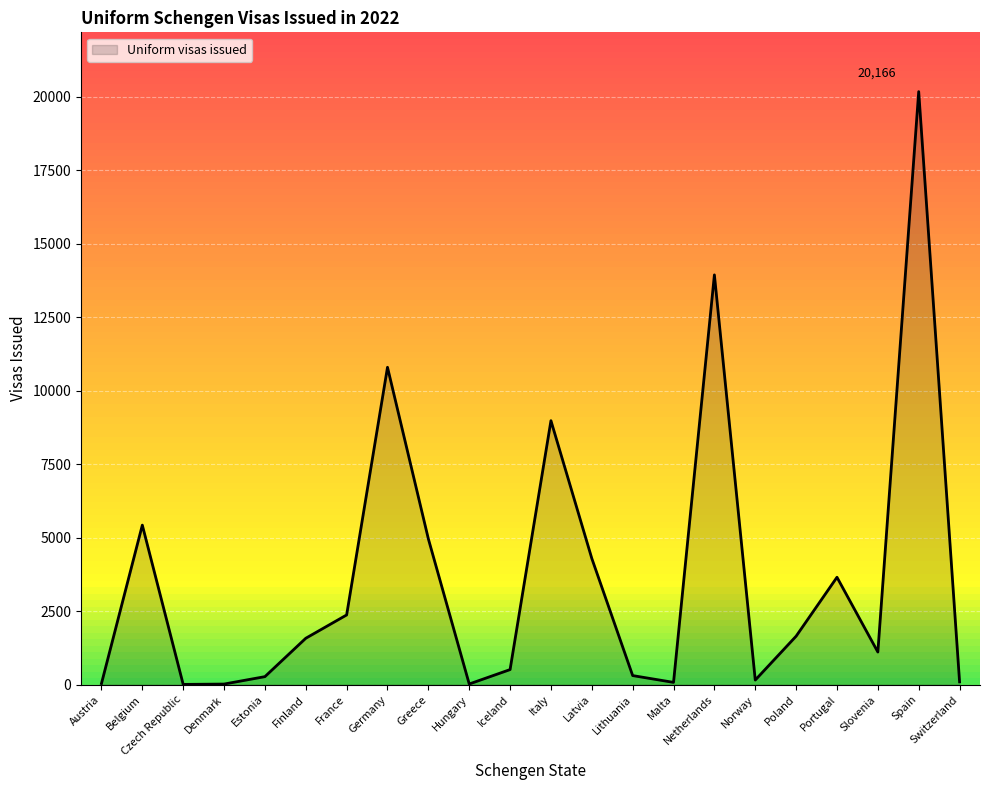

What is the change in value from France to Iceland?

-1858